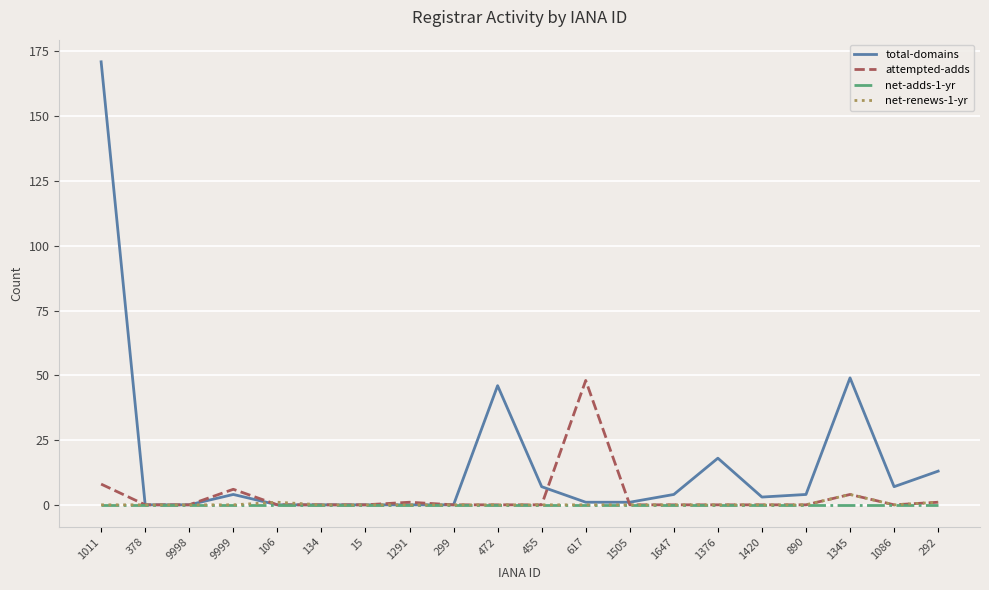

The value of total-domains at 134 is 62. True or false?

False